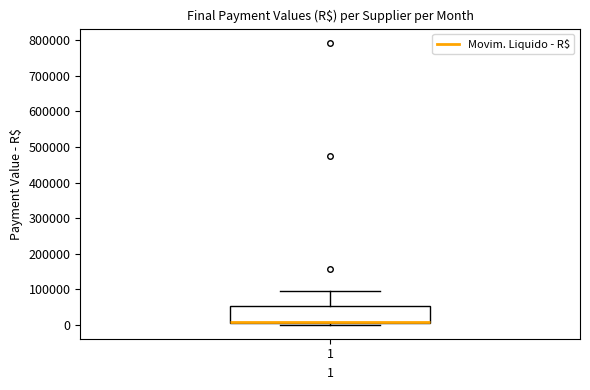

Where is the lower edge of the box at x = 1 on the y-axis? The values are not printed on the chart, so give them approximately, as read against the axis.

0